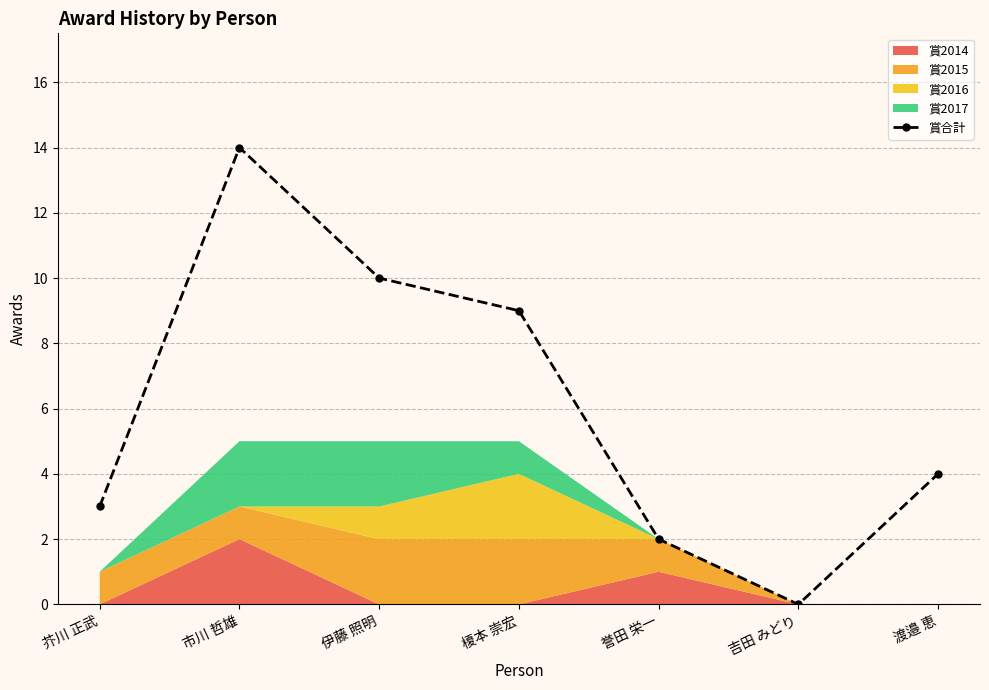

What is the sum of all values?

42